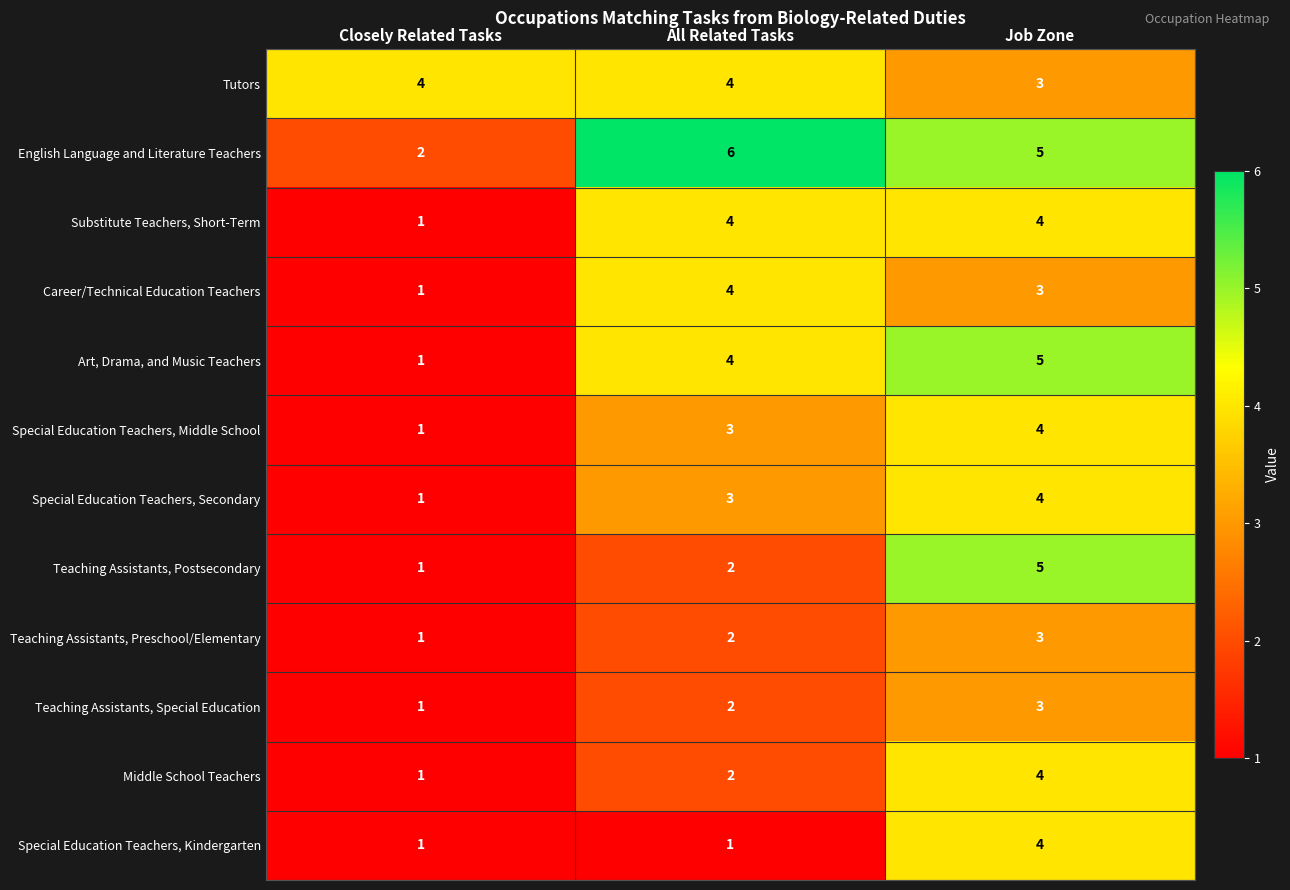

The Substitute Teachers, Short-Term series shows 1 at All Related Tasks. True or false?

False